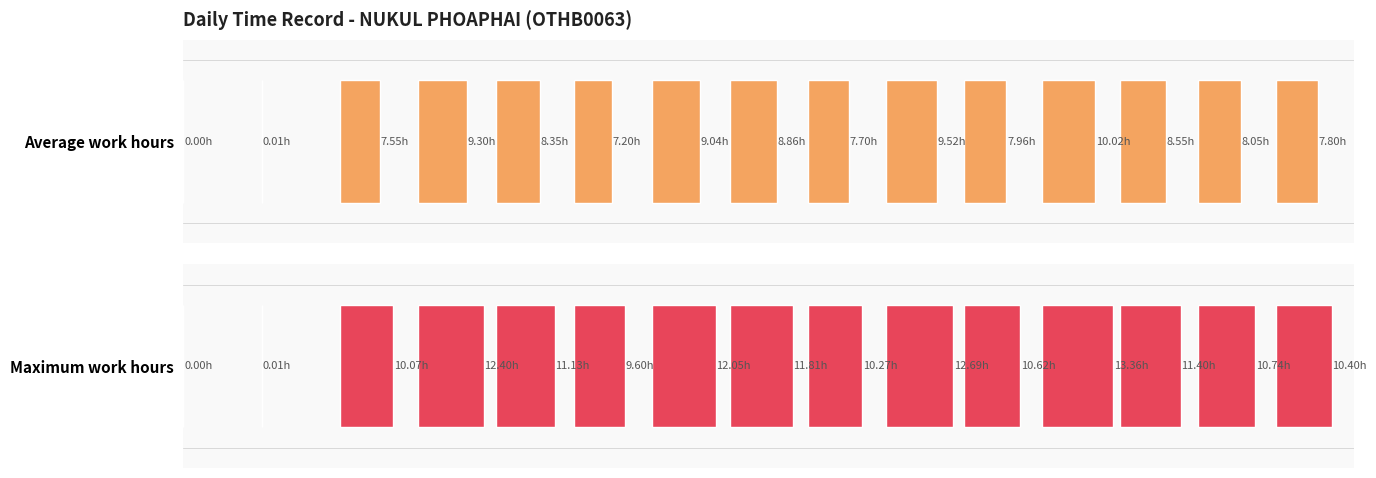

Is the value of Average work hours at 1-Fri greater than the value of Maximum work hours at 5-Tue?

No